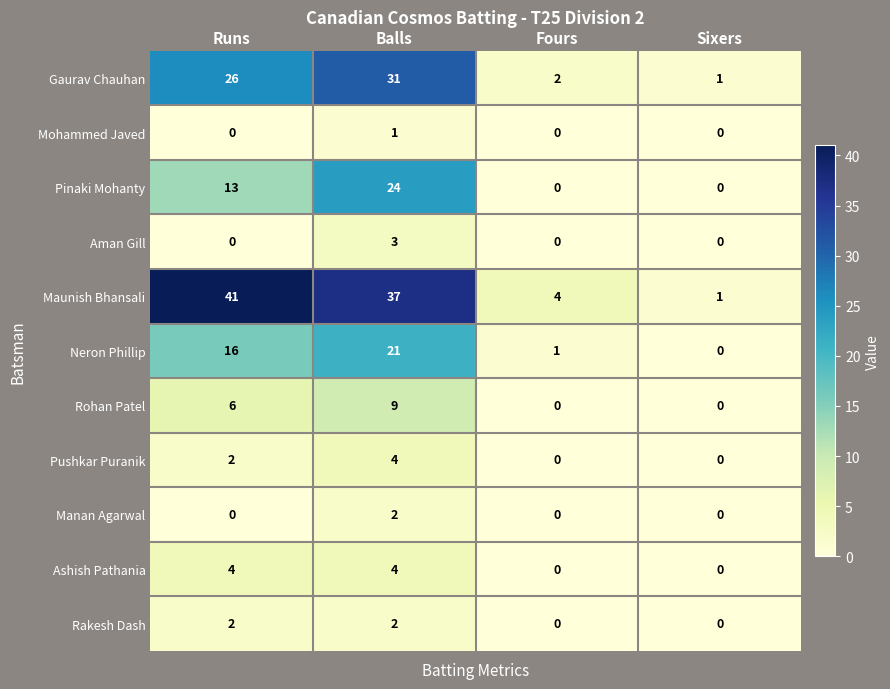

What is the total value across all series at Sixers?

2